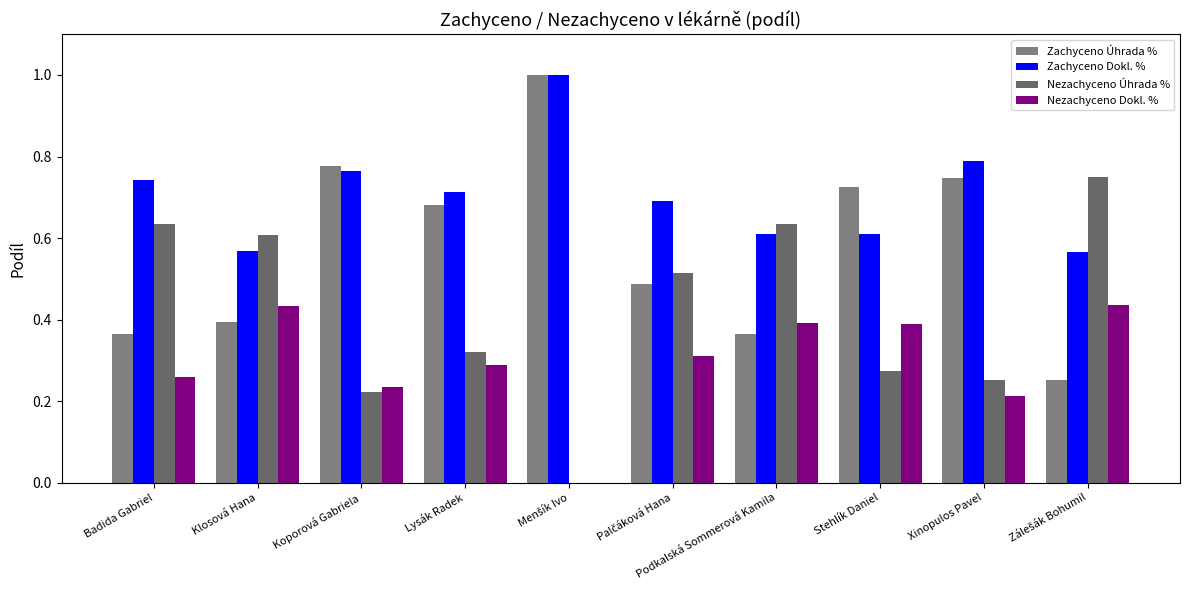

What is the difference between the highest and lowest values at Xinopulos Pavel?

0.6